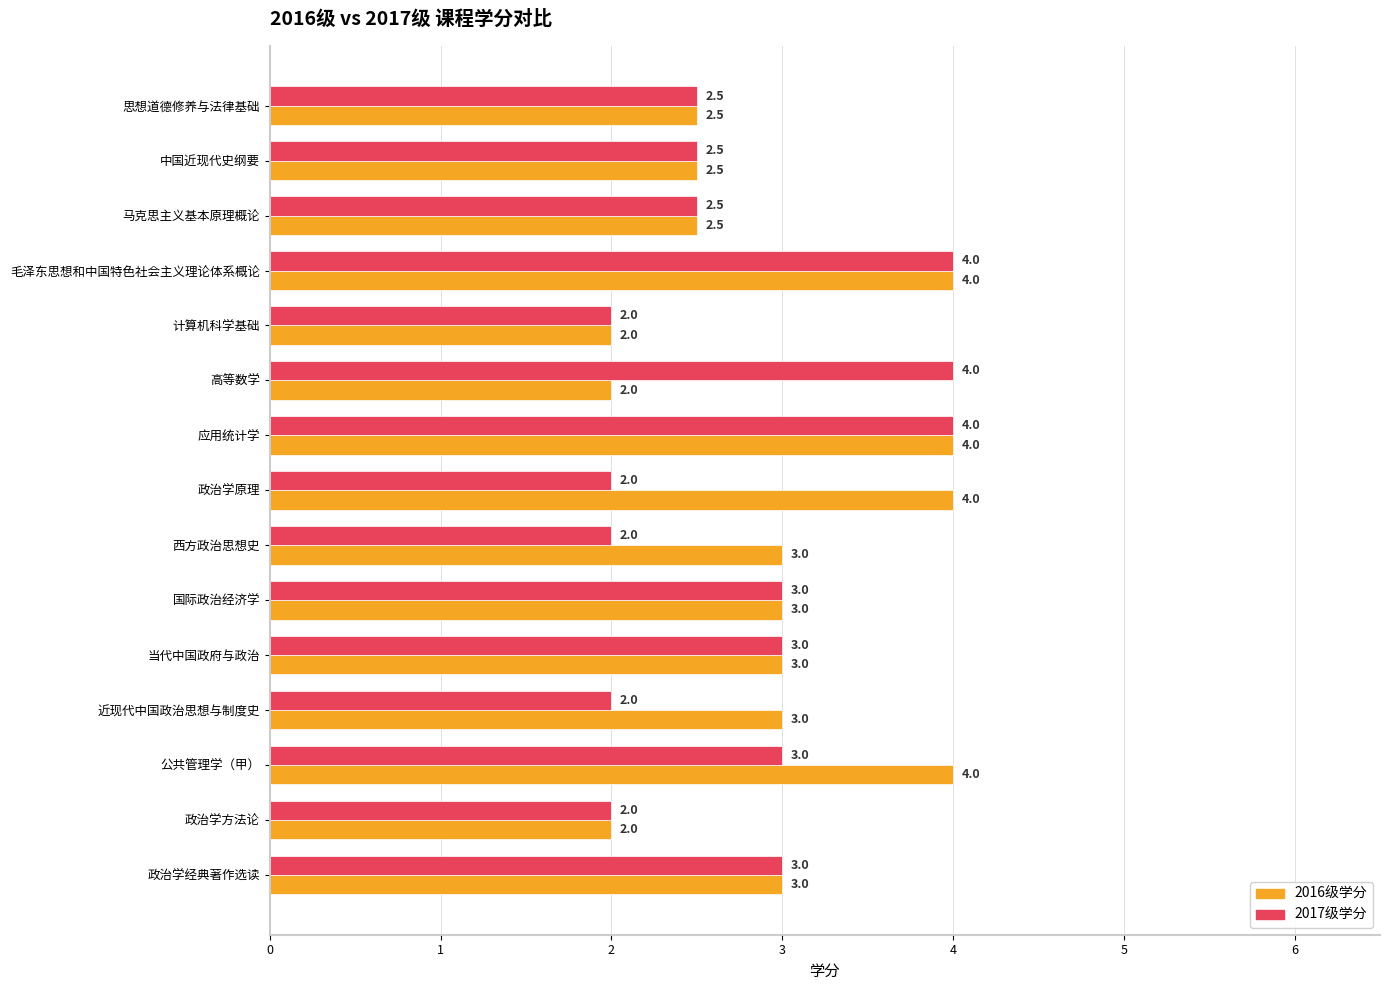

List the series in order of their overall mean, lowest first.

2017级学分, 2016级学分